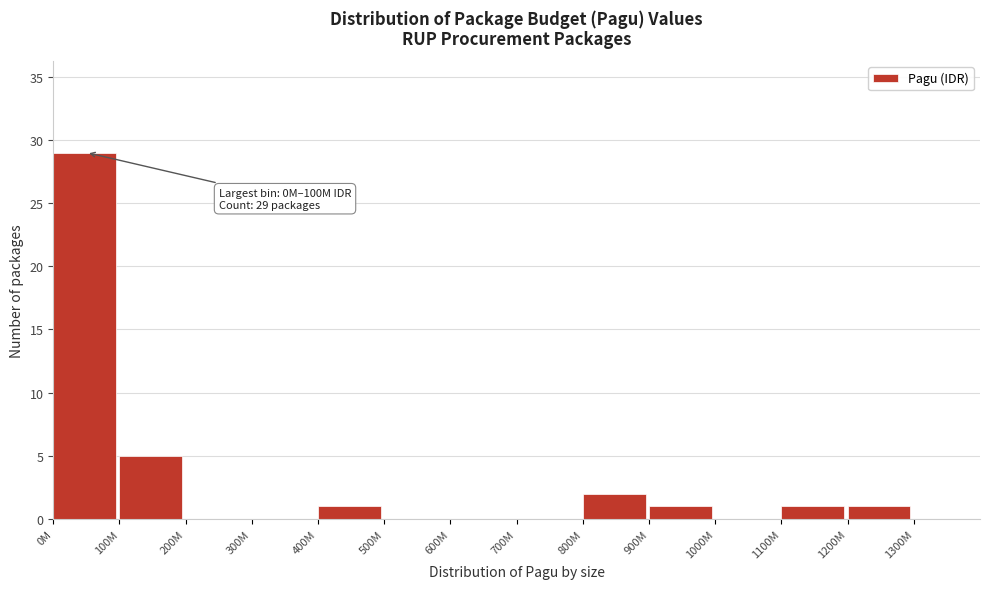

Reading left to right, list all the values displayed in this chart.

0M=29	100M=5	200M=0	300M=0	400M=1	500M=0	600M=0	700M=0	800M=2	900M=1	1000M=0	1100M=1	1200M=1	1300M=0